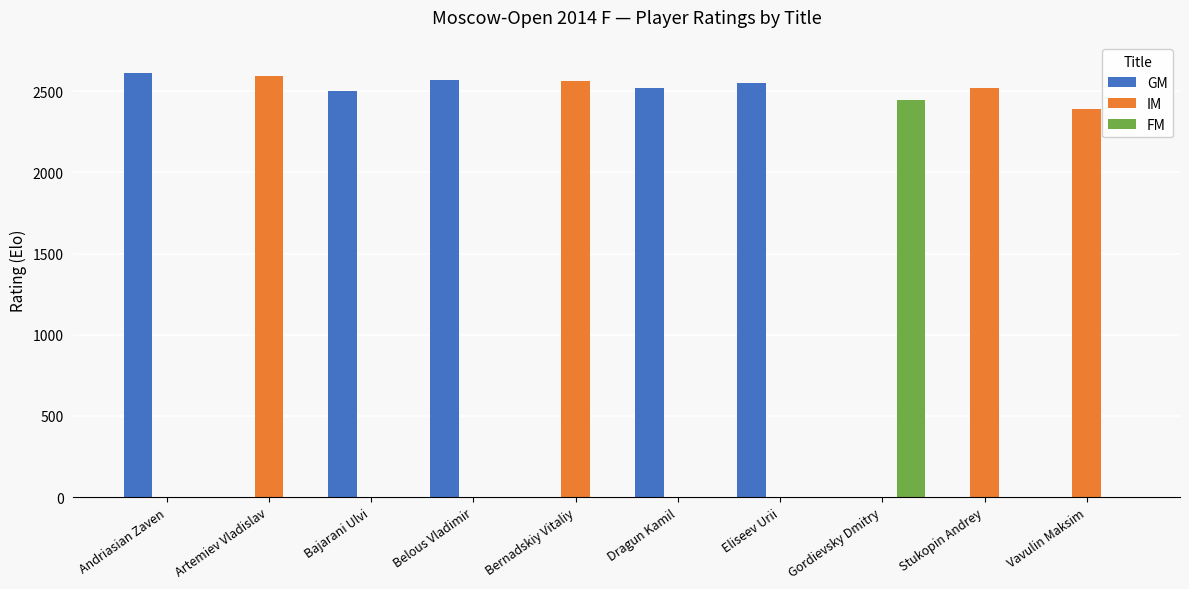

What is the sum of all GM values?

12750